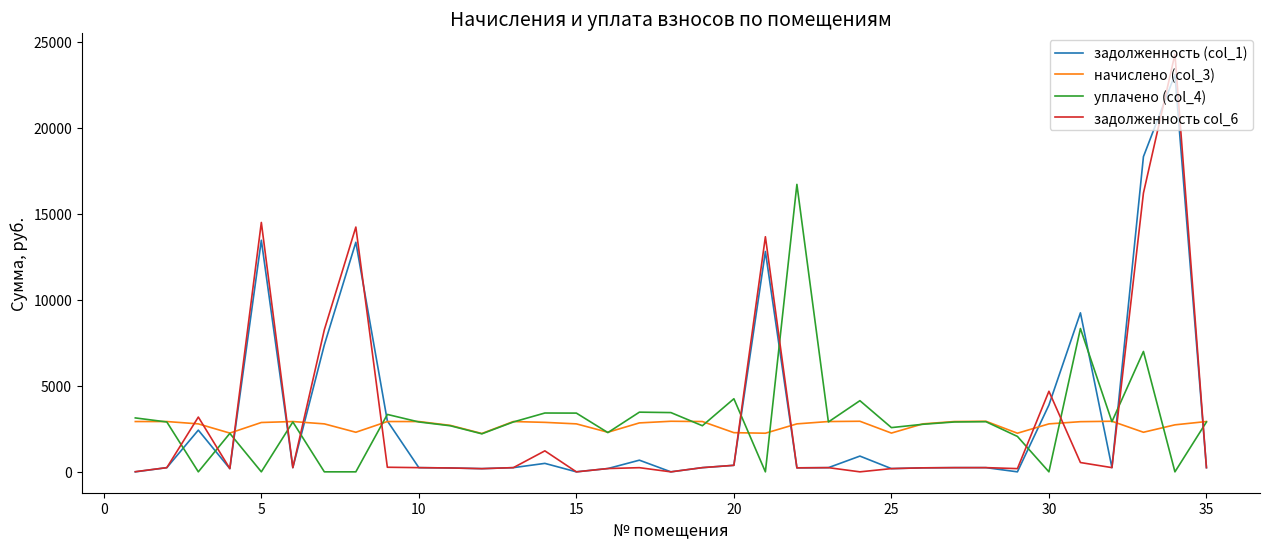

How many categories are shown in the chart?

35